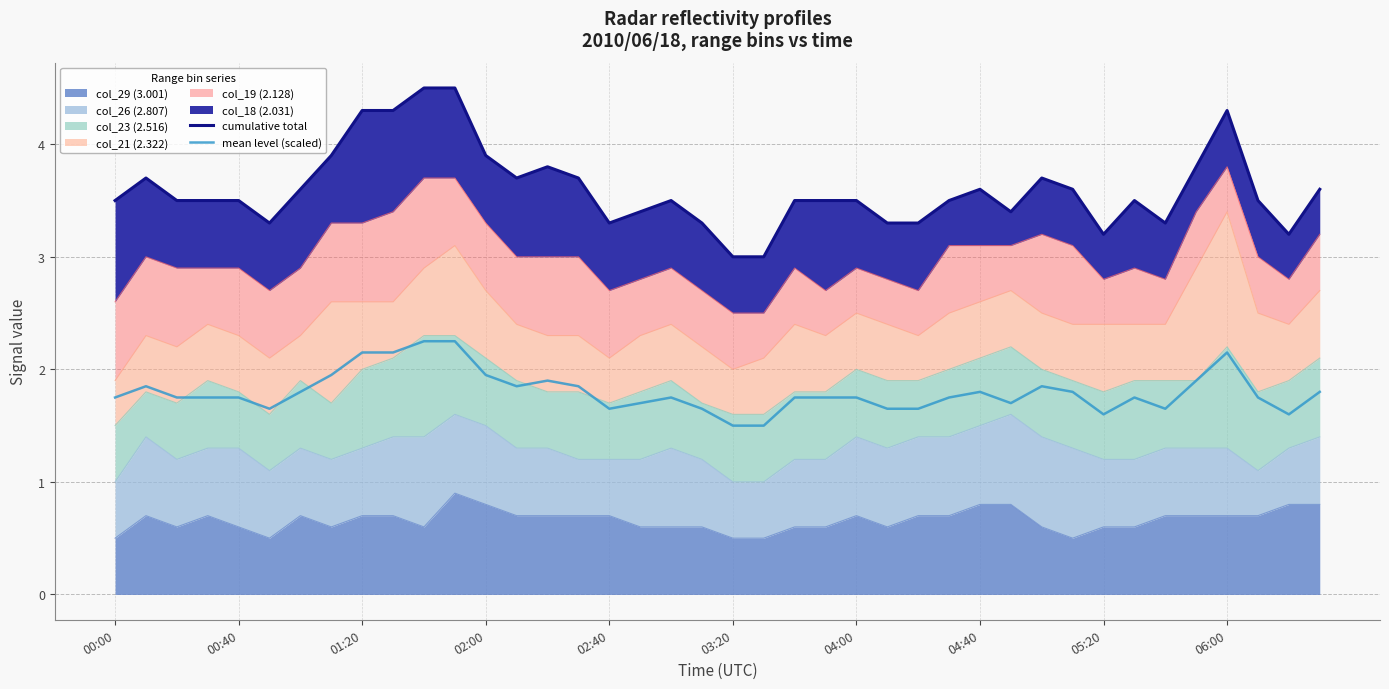

True or false: mean level (scaled) and cumulative total cross at least once.

False